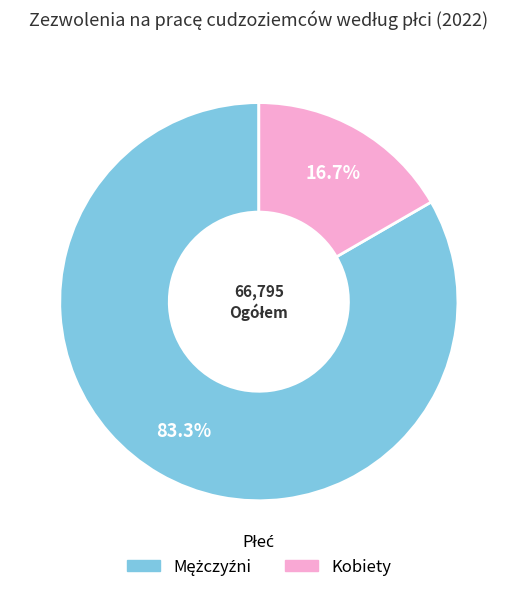

What portion of the pie excludes Kobiety?

83.3%